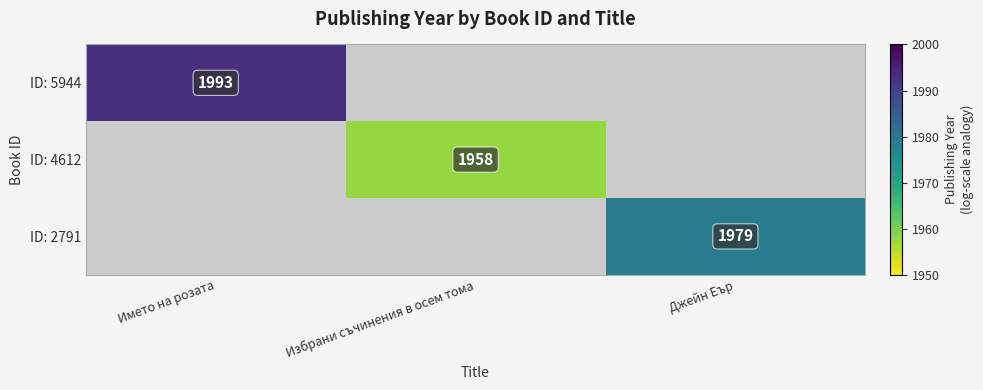

Is it true that ID: 2791 equals 1979 at Джейн Еър?

True